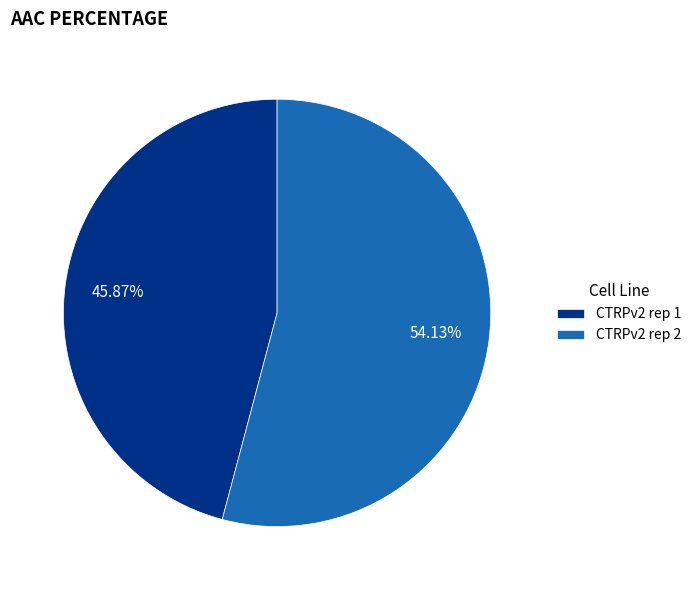

How many slices are in this pie chart?

2